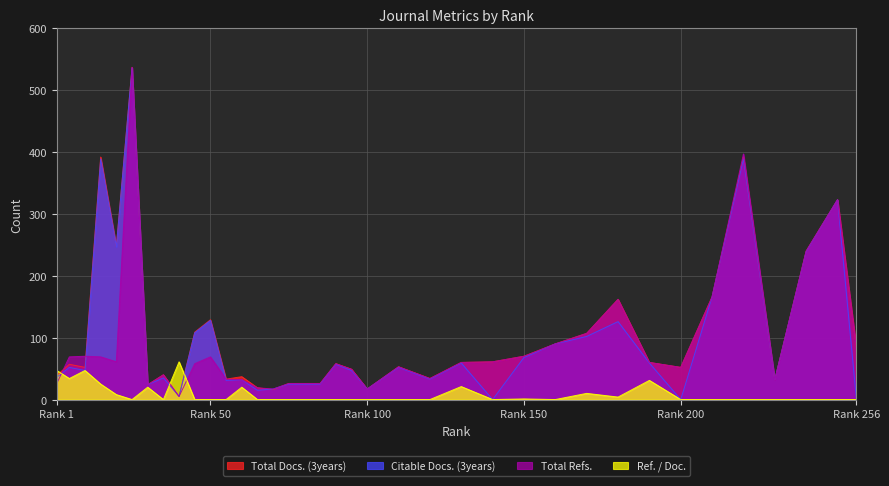

What is the difference between the highest and lowest values at Rank 200?

52